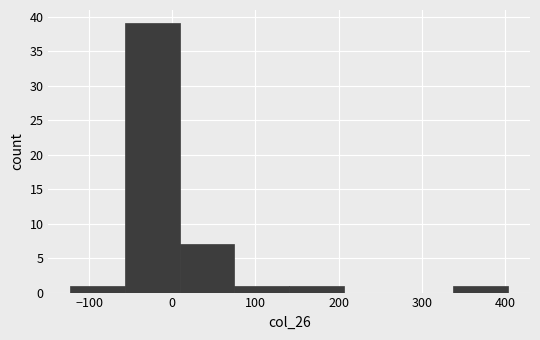

What is the height of the bar covering 10 to 70 on the x-axis? Neither the bar edges nor the heights are printed on the chart, so give them approximately, as read against the axes.

7